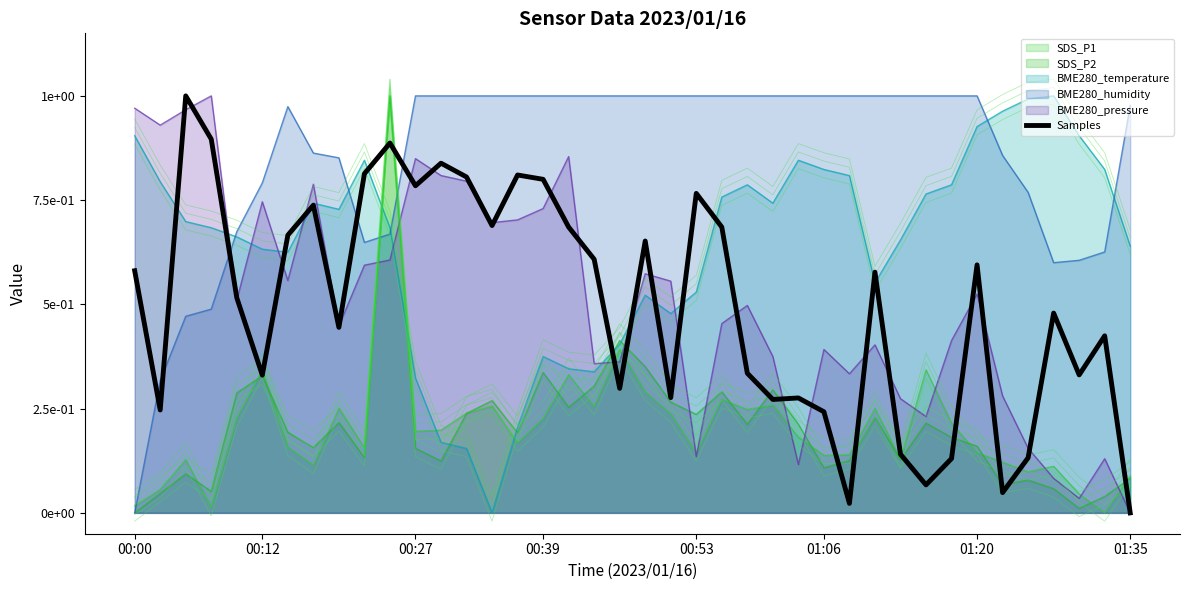

How many values exceed 0?

39